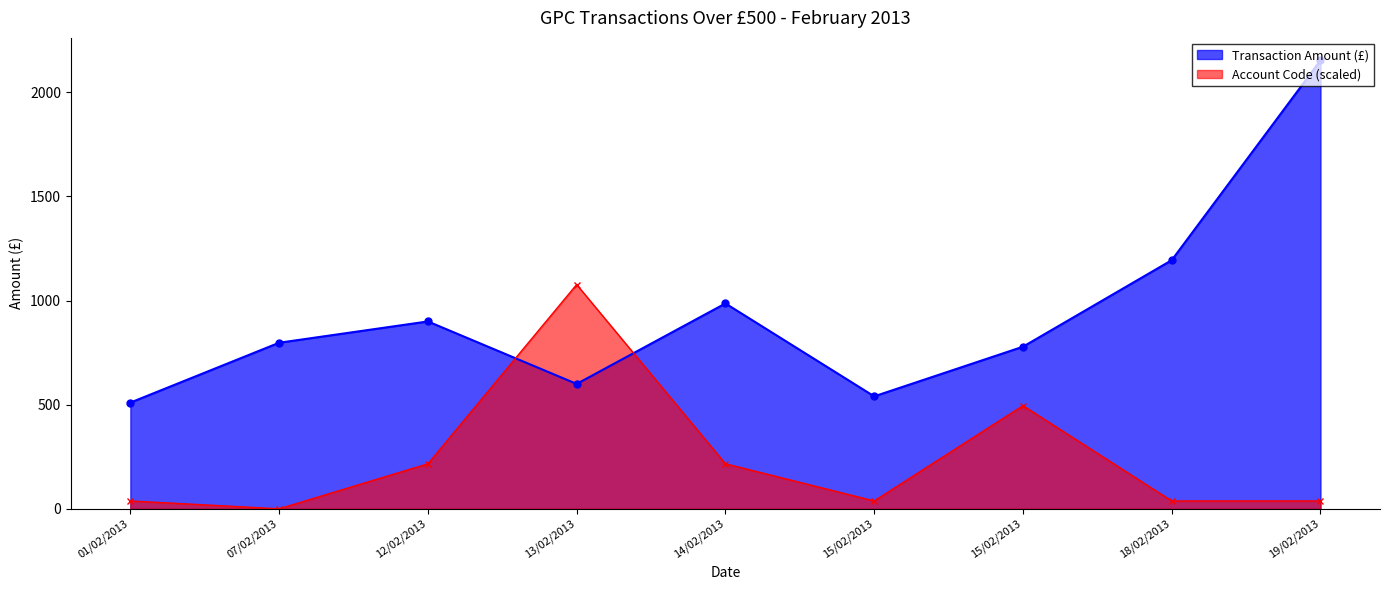

True or false: Account Code and Transaction Amount (£) intersect in this chart.

True